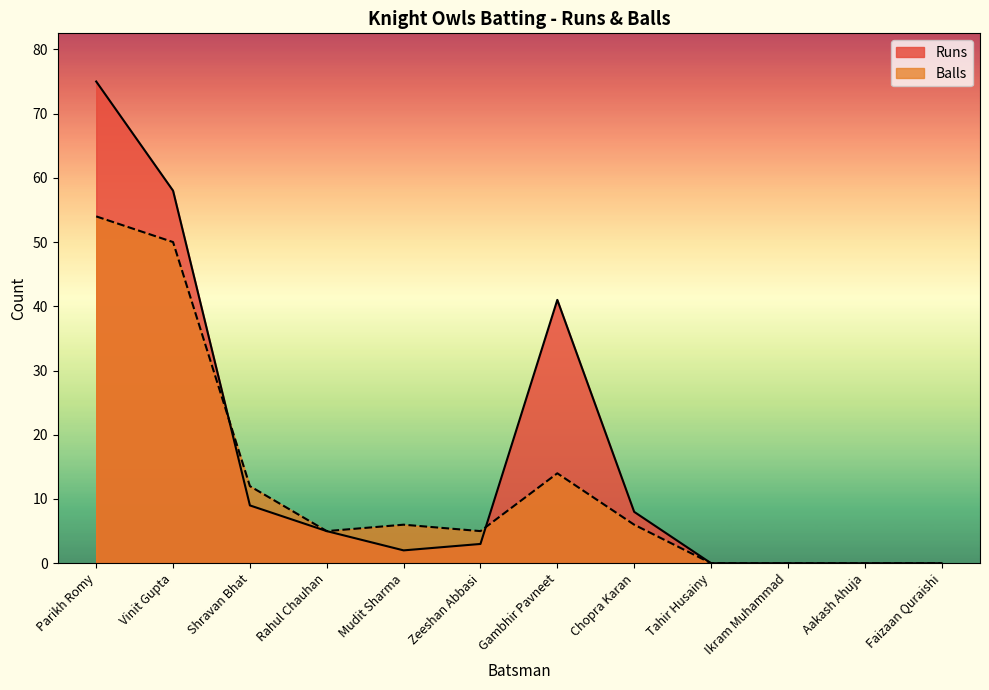

At which category does Balls reach its first local valley?

Rahul Chauhan